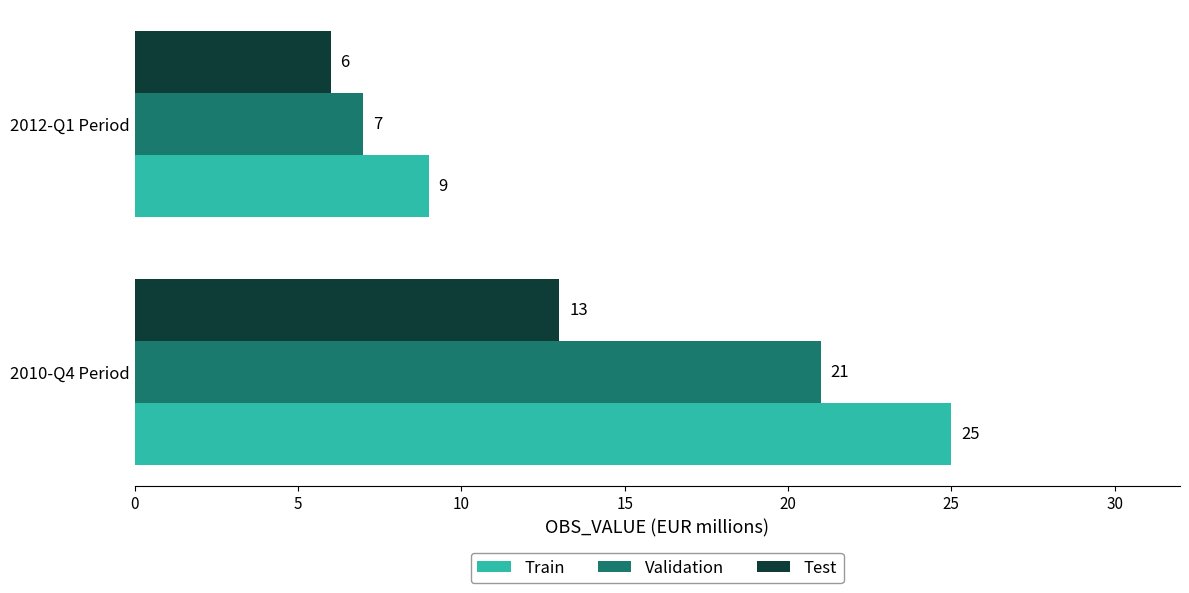

What is the difference between the Test values at 2010-Q4 Period and 2012-Q1 Period?

7